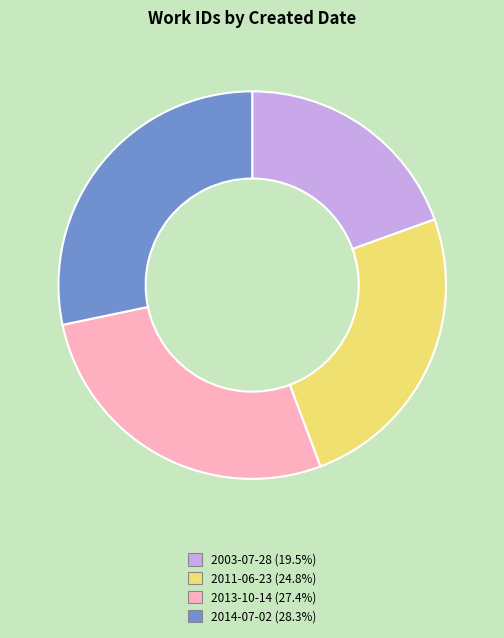

Does 2014-07-02 account for over 50% of the chart?

No